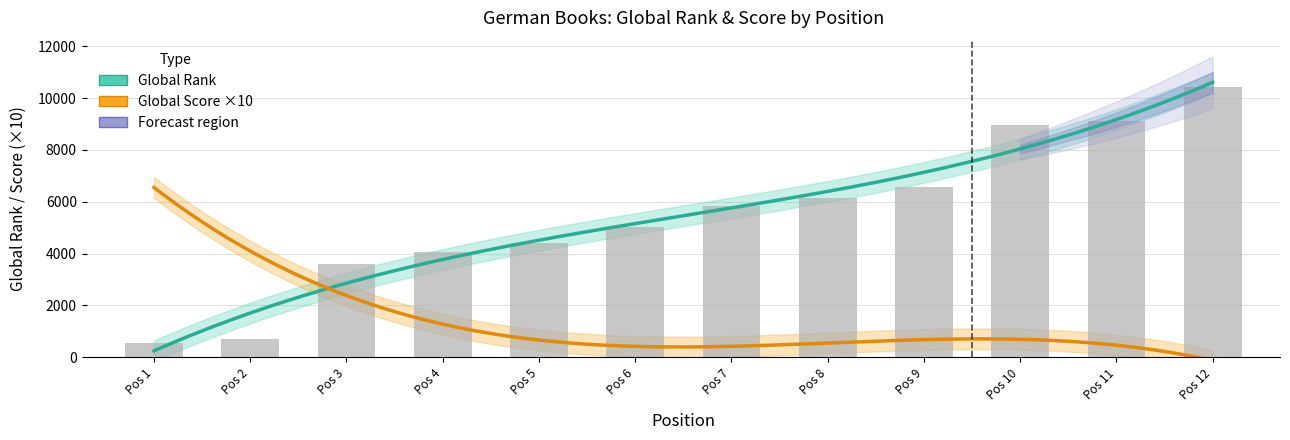

Reading left to right, list all the values displayed in this chart.

555	703	3606	4053	4398	5015	5845	6142	6579	8945	9105	10436